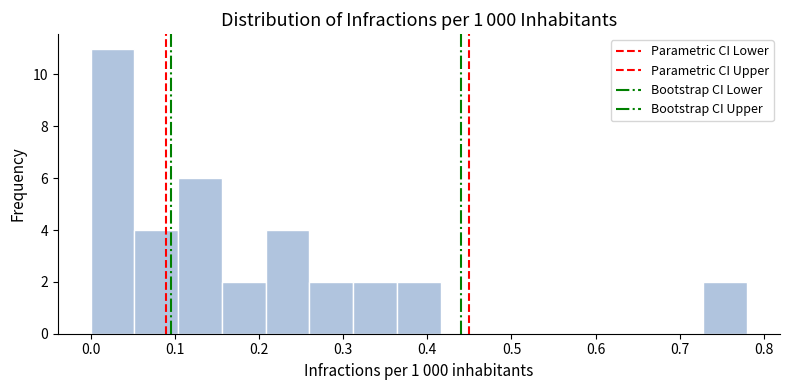

Reading left to right, transcribe this chart: for each bar, give the range it covers on the x-axis and its height. Neither the bar edges nor the heights are printed on the chart, so give them approximately, as read against the axes.

0.00 to 0.05: 11
0.05 to 0.10: 4
0.10 to 0.16: 6
0.16 to 0.21: 2
0.21 to 0.26: 4
0.26 to 0.31: 2
0.31 to 0.36: 2
0.36 to 0.42: 2
0.42 to 0.47: 0
0.47 to 0.52: 0
0.52 to 0.57: 0
0.57 to 0.62: 0
0.62 to 0.68: 0
0.68 to 0.73: 0
0.73 to 0.78: 2